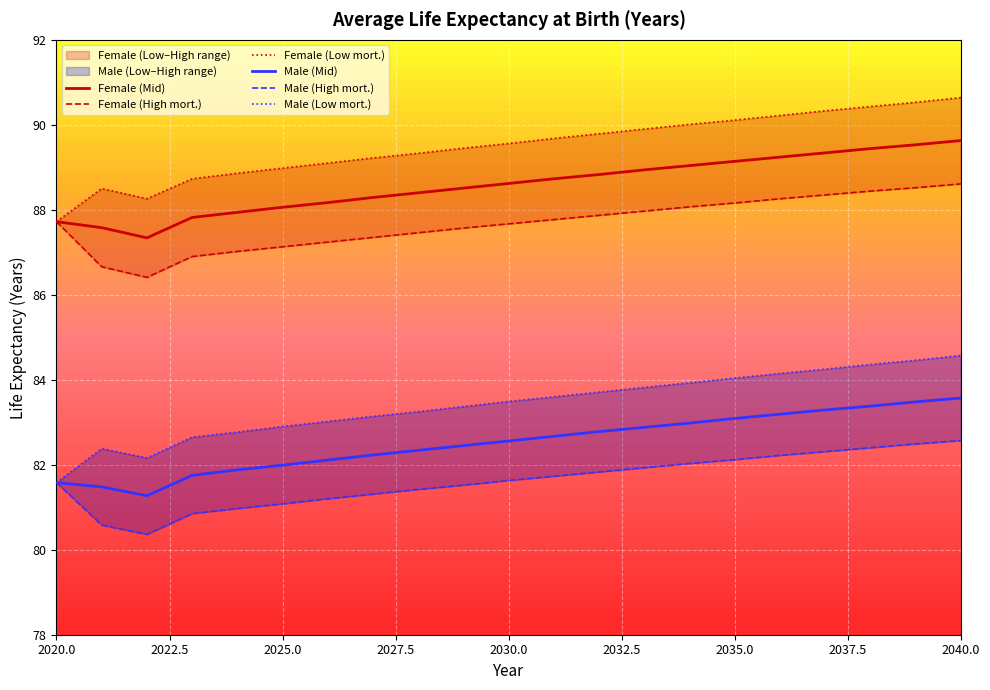

How many data points in Male (Mid) are less than 82?

6